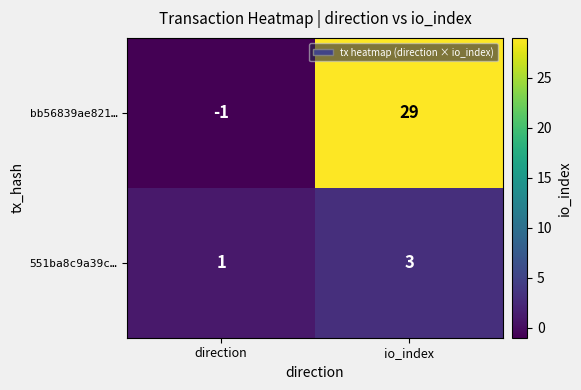

How many distinct data groups are displayed?

2